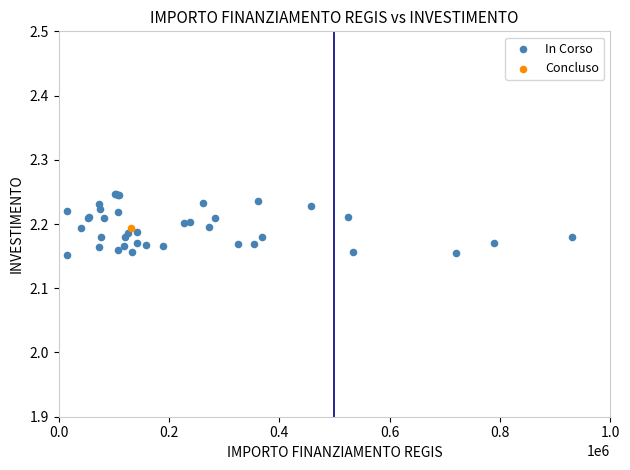

What are all the series names shown in the legend?

In Corso, Concluso